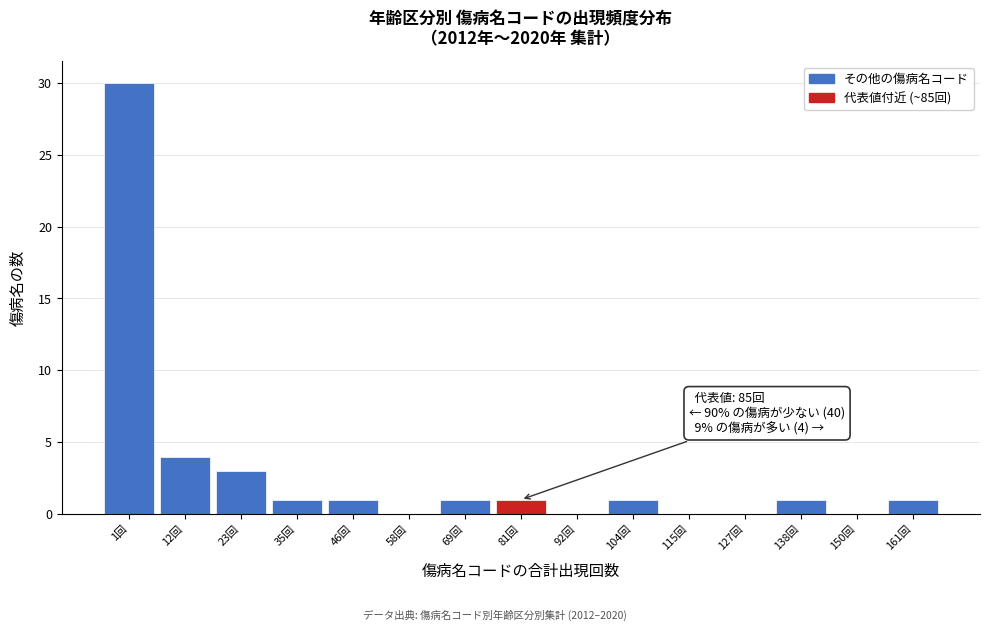

Reading left to right, what are all the values shown in this chart?

1回=30	12回=4	23回=3	35回=1	46回=1	58回=0	69回=1	81回=1	92回=0	104回=1	115回=0	127回=0	138回=1	150回=0	161回=1